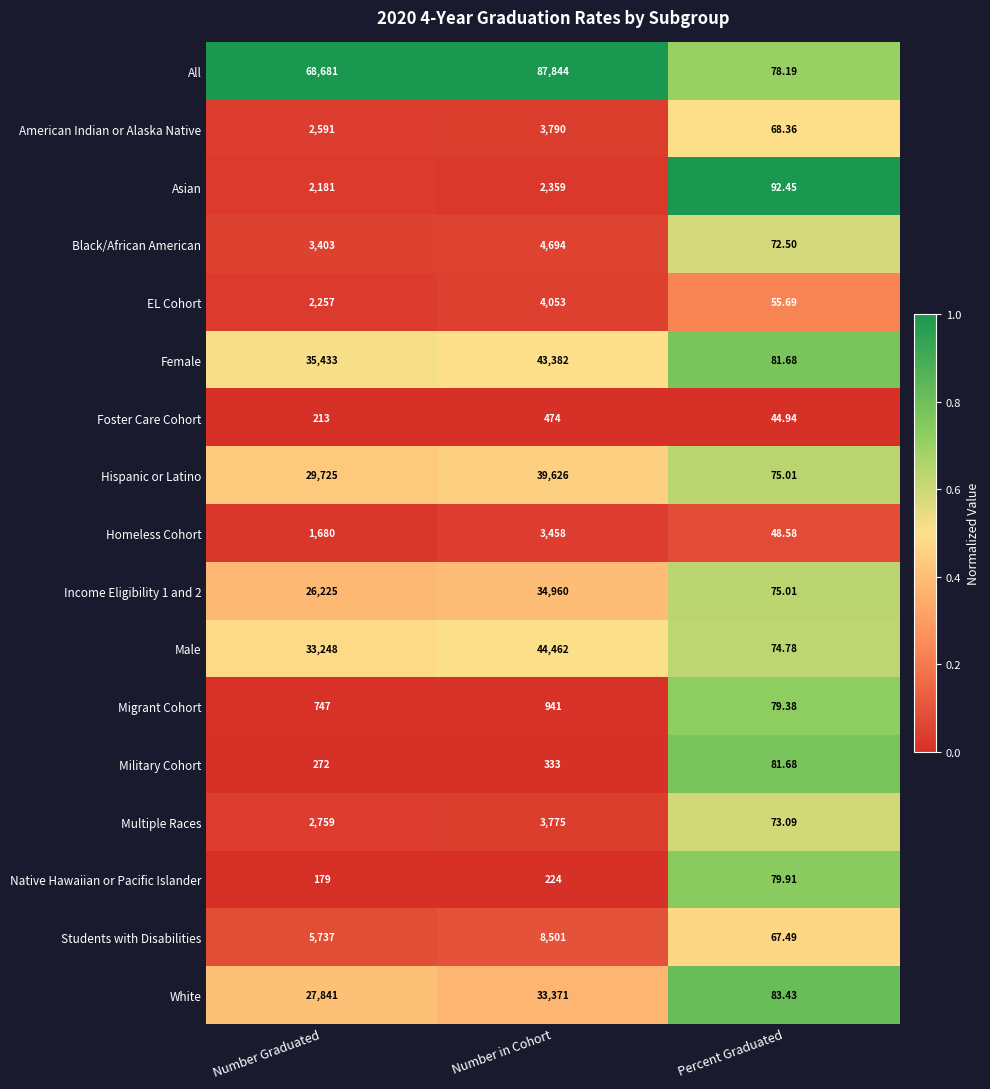

Rank the categories by All value from highest to lowest.

Number in Cohort, Number Graduated, Percent Graduated